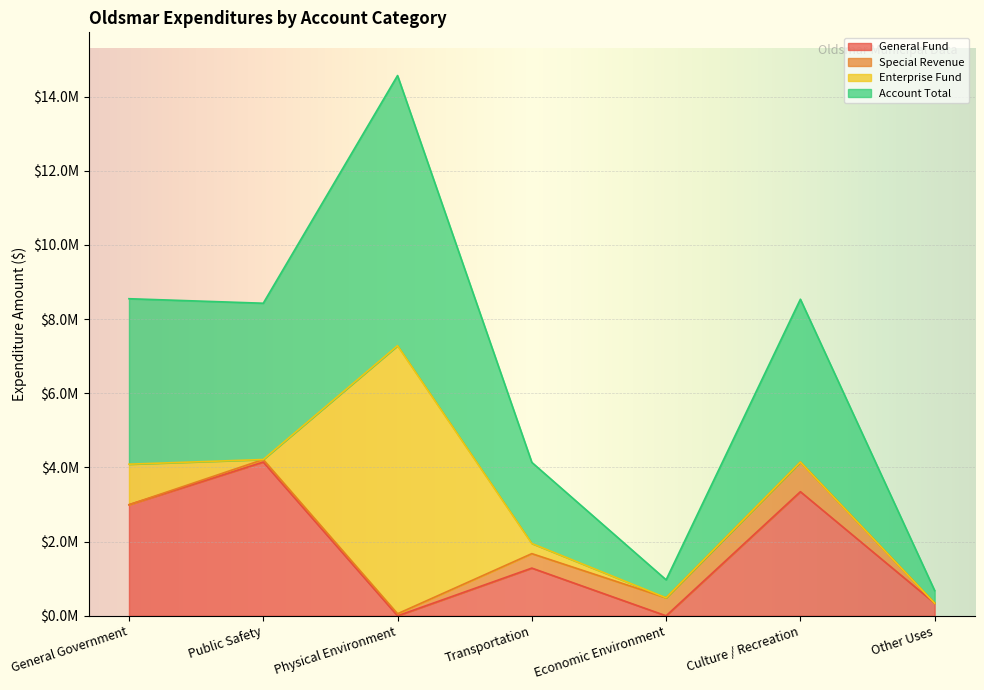

At which category does Account Total reach its first local peak?

Physical Environment